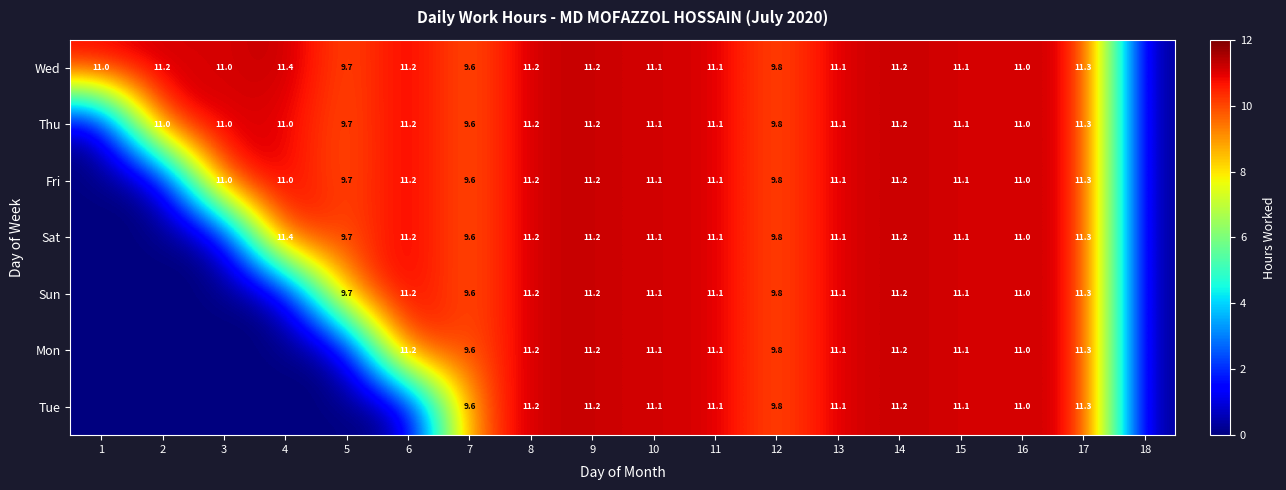

The value of Sun at 14 is 16.2. True or false?

False